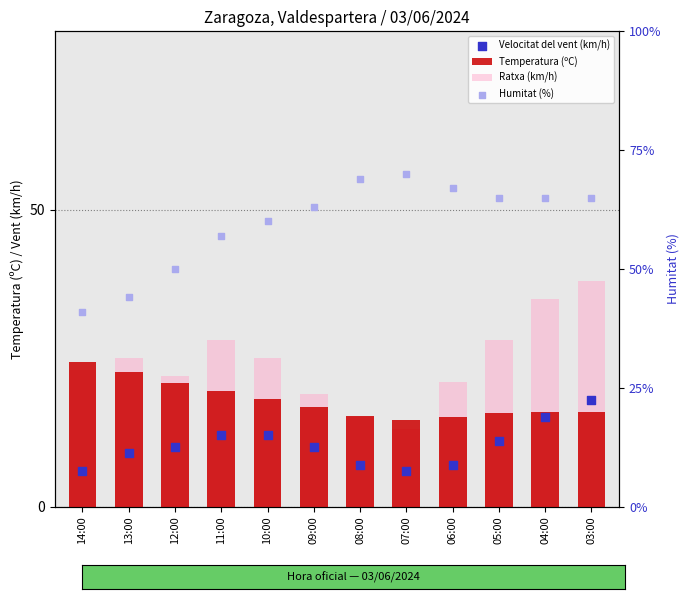

At which category is the sum across all series the highest?

03:00